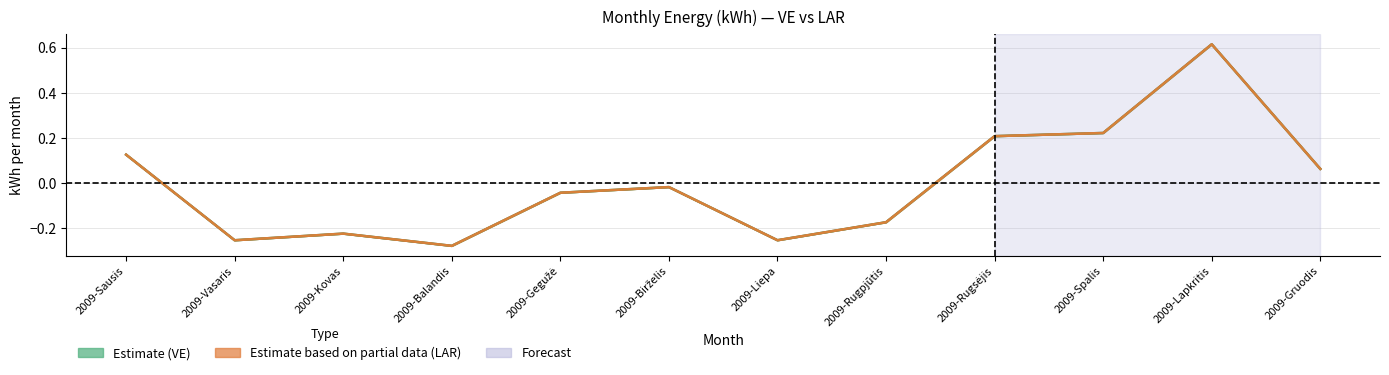

In LAR Total, how many points are lower than both neighbors (excluding endpoints)?

3